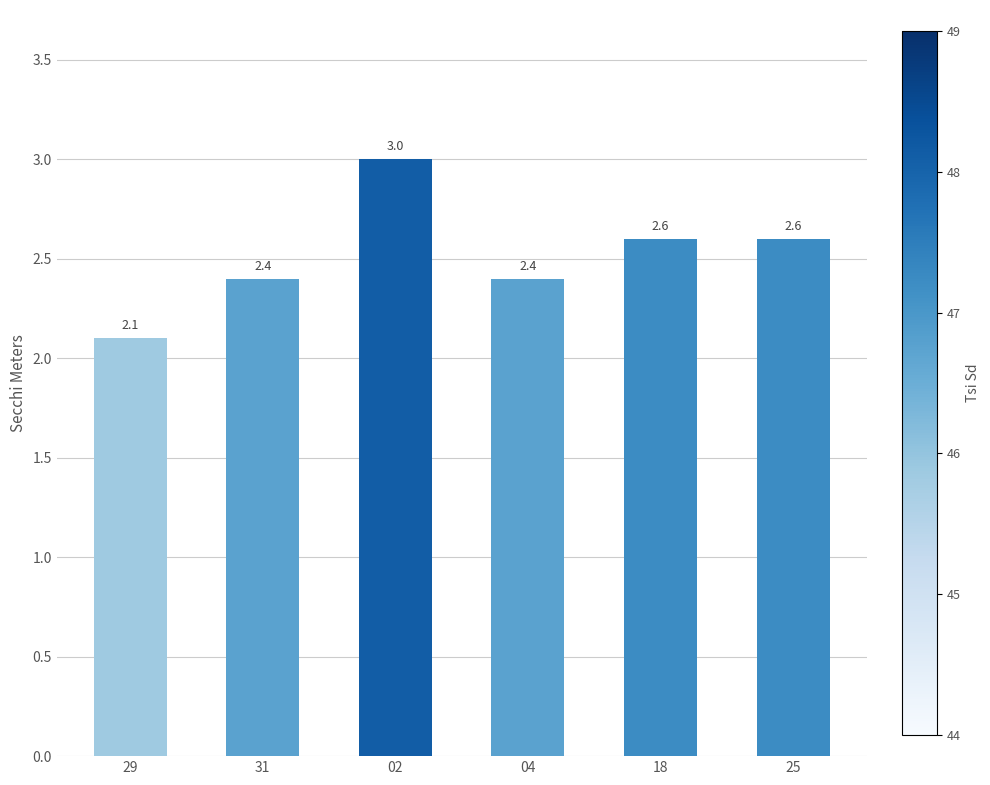

The chart shows a value of 2.6 at 25. True or false?

True